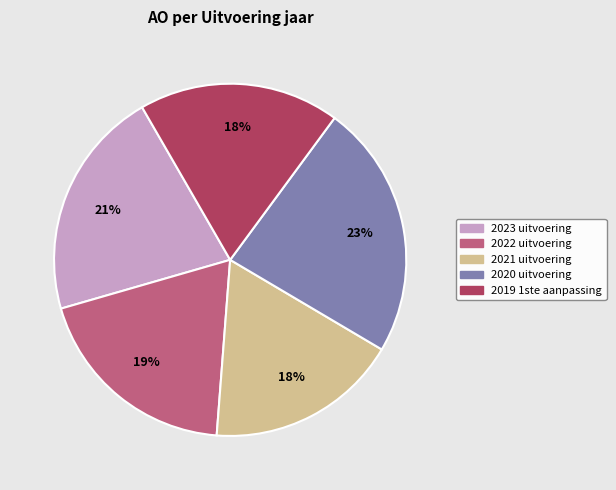

To the nearest percent, what portion does 2022 uitvoering represent?

19%